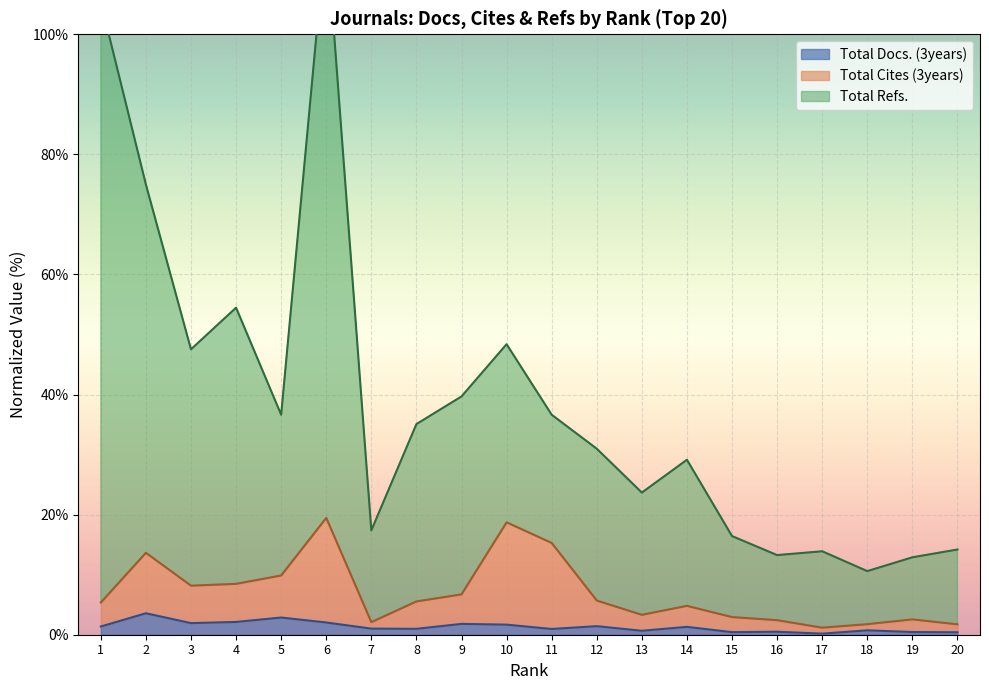

At which category does the chart reach its minimum across all series?

17